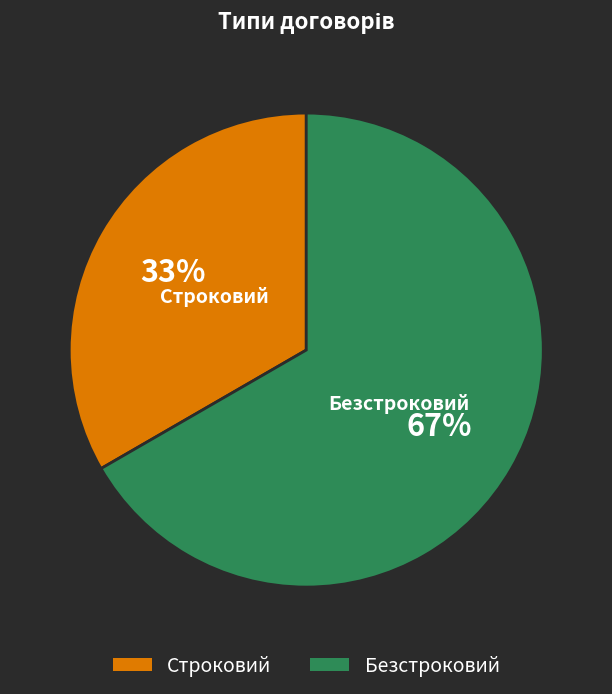

True or false: Строковий accounts for 33% of the total.

True